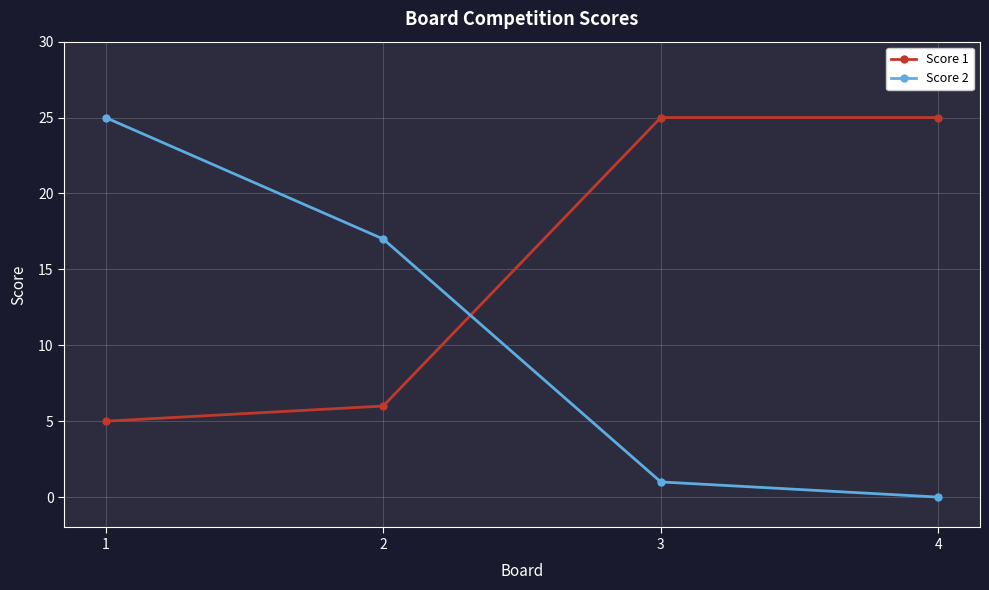

Reading right to left, what are all the values shown in this chart?

Score 1: 25	25	6	5
Score 2: 0	1	17	25